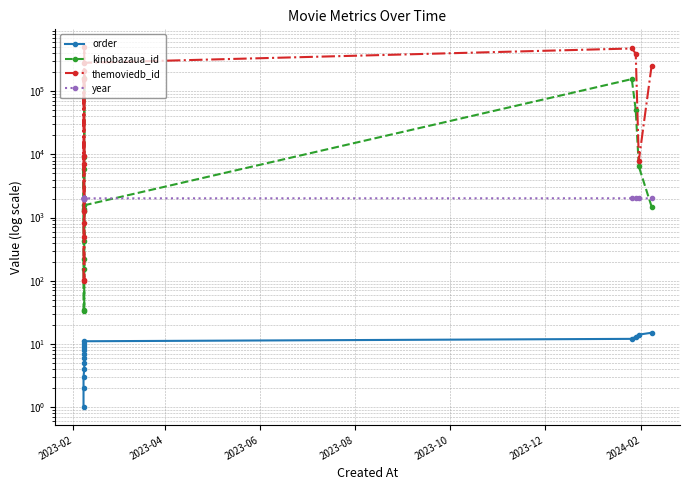

What is the difference between the second highest and second lowest values in the year series?

24